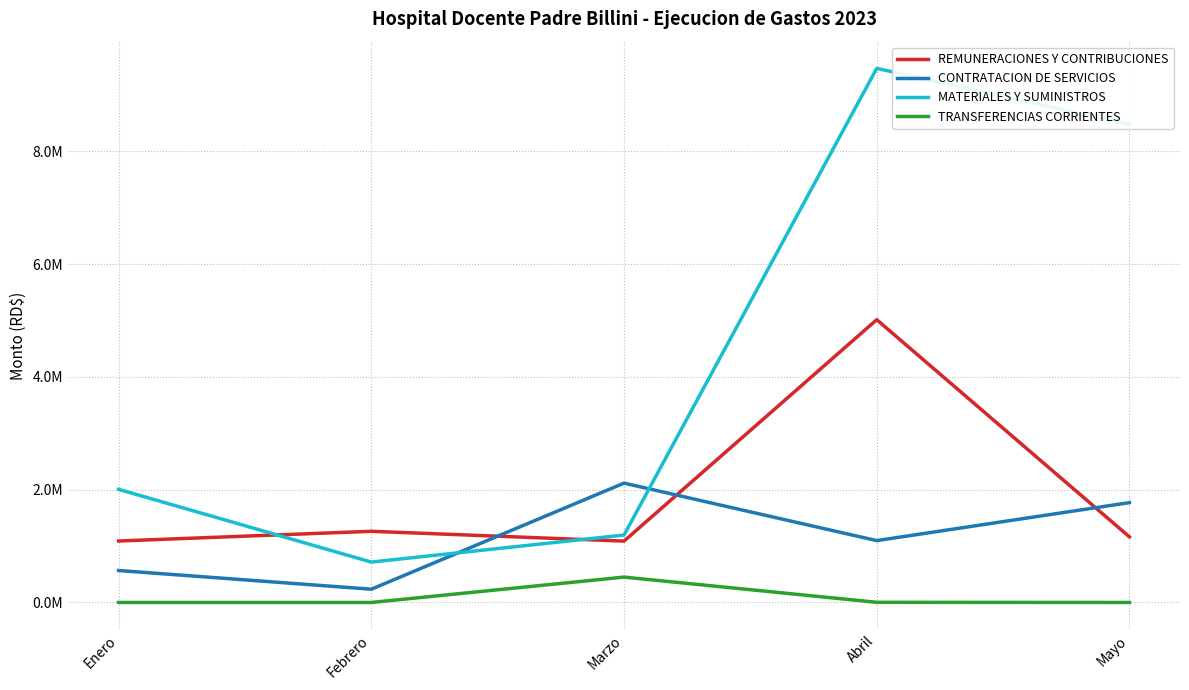

Does the chart display data point markers on the line(s)?

No